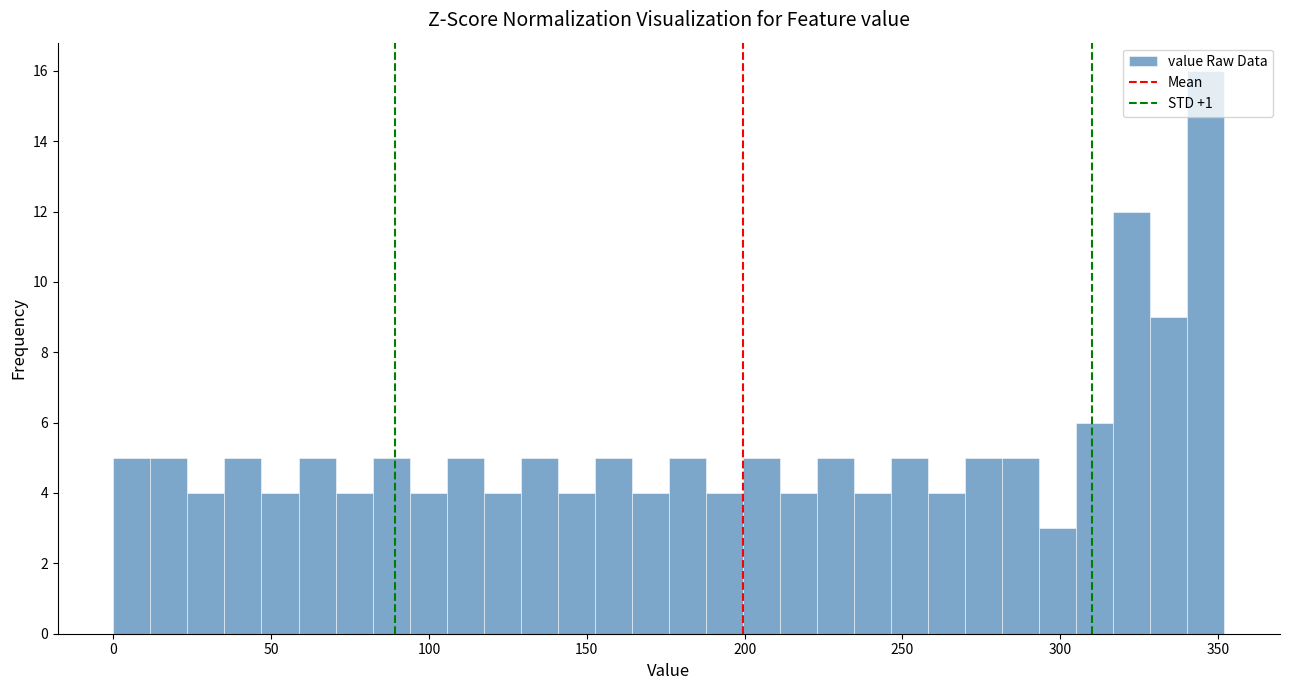

Around what value on the x-axis is the tallest bar? Give the approximate position of its centre, as read against the axis.

345